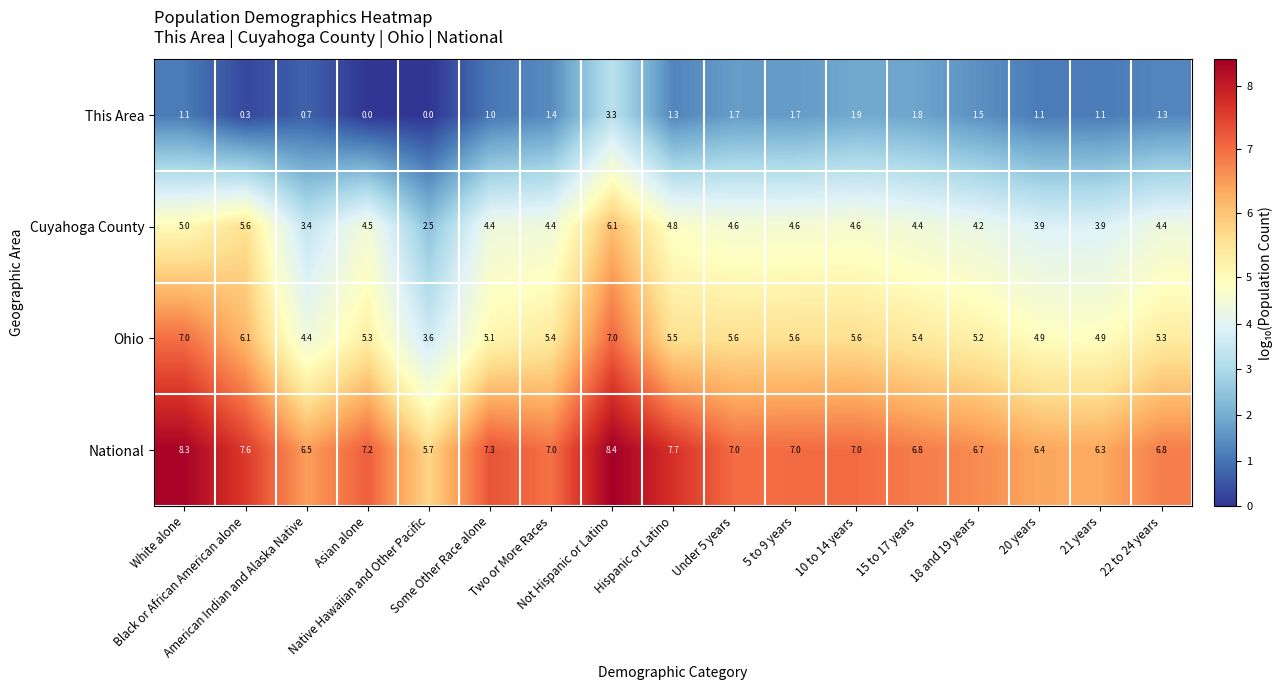

Rank the series by their average value, from lowest to highest.

This Area, Cuyahoga County, Ohio, National